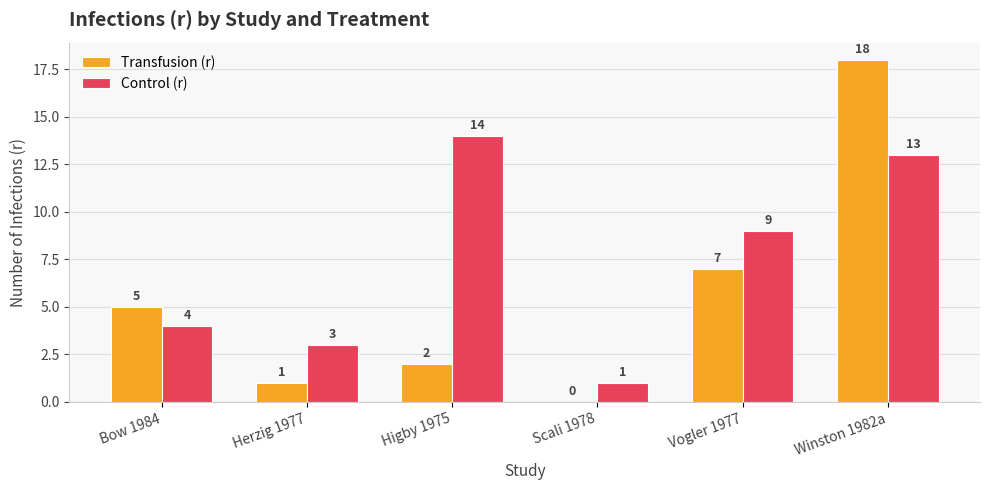

Reading right to left, what are all the values shown in this chart?

Transfusion (r): 18	7	0	2	1	5
Control (r): 13	9	1	14	3	4